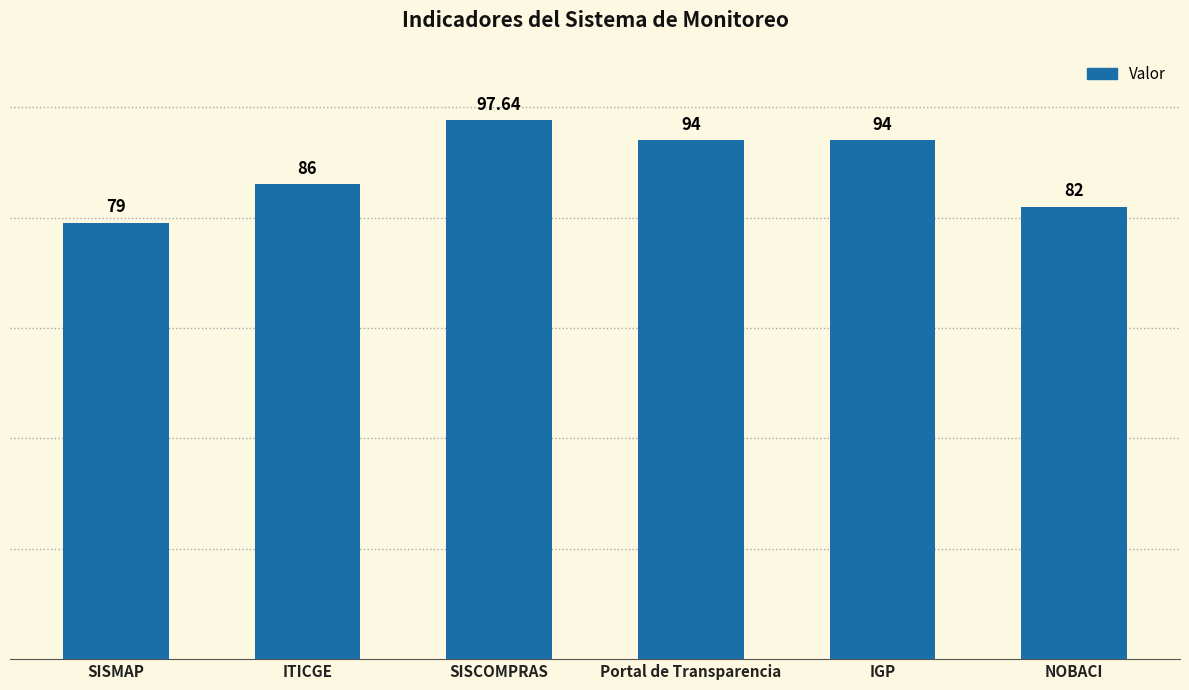

The value at ITICGE is 86.0. True or false?

True